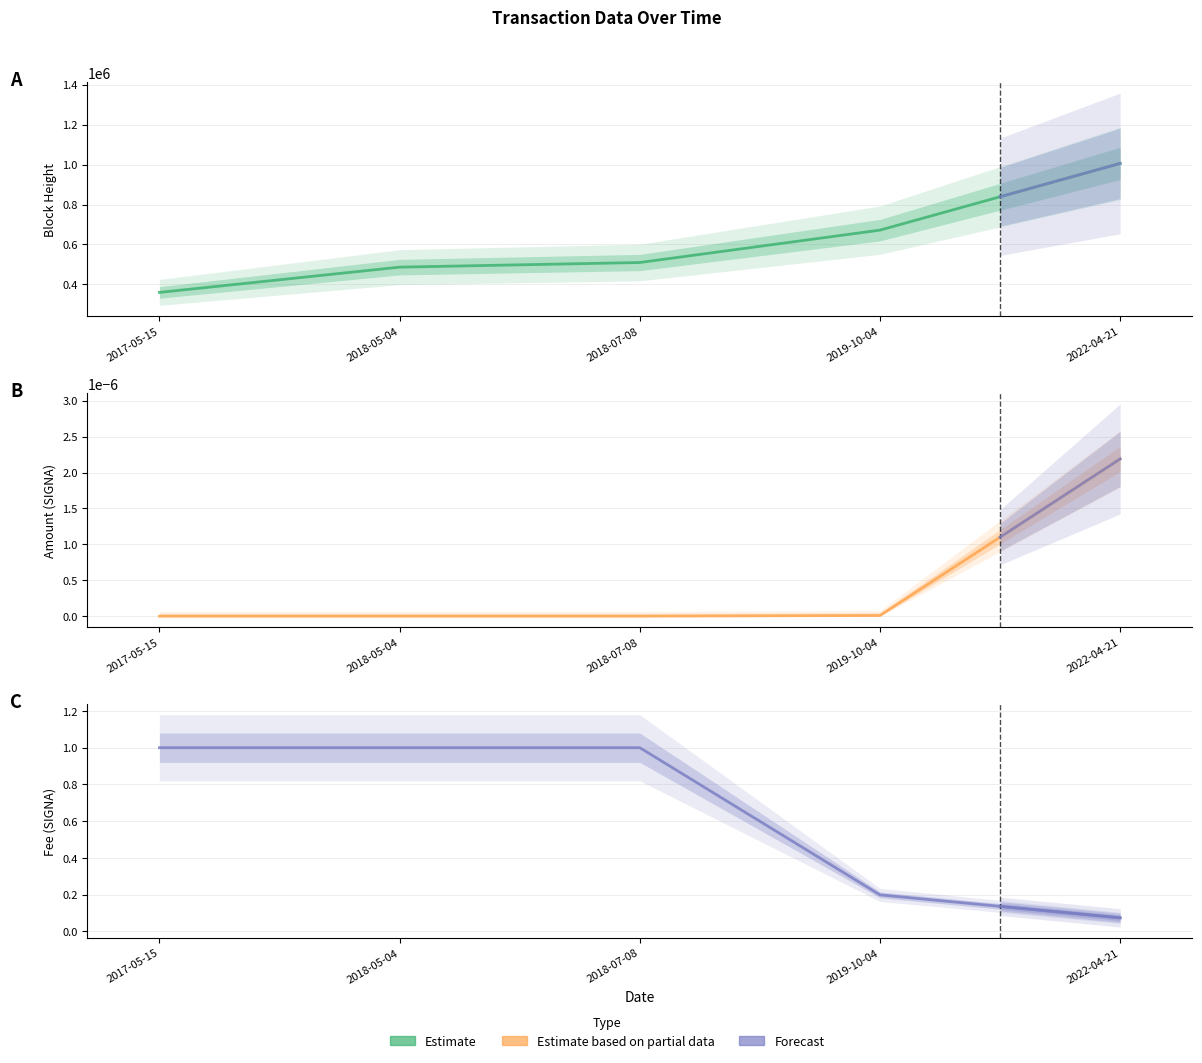

Between 2018-05-04 and 2019-10-04, which is larger?

2019-10-04